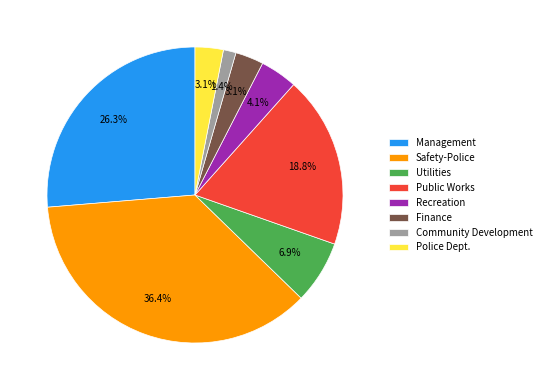

What percentage is NOT represented by Public Works?

81.2%